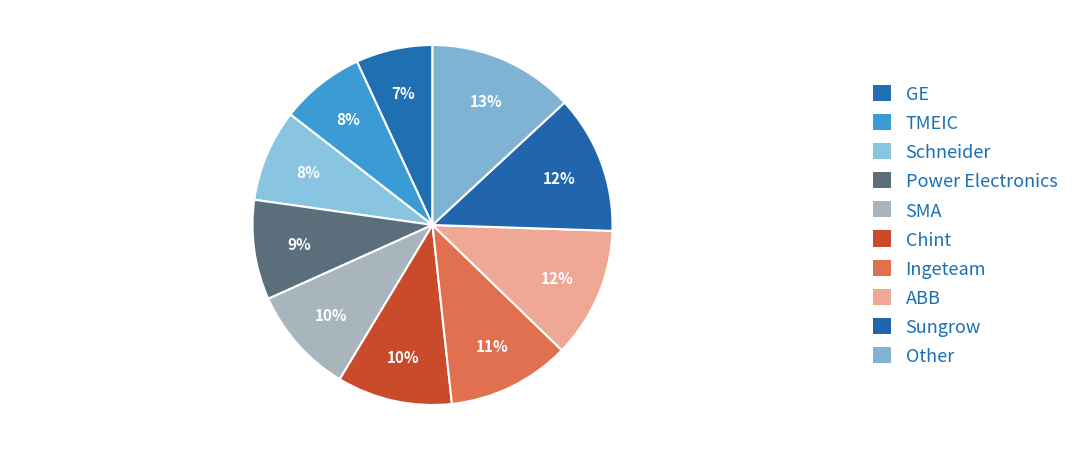

Which slice is the smallest?

GE